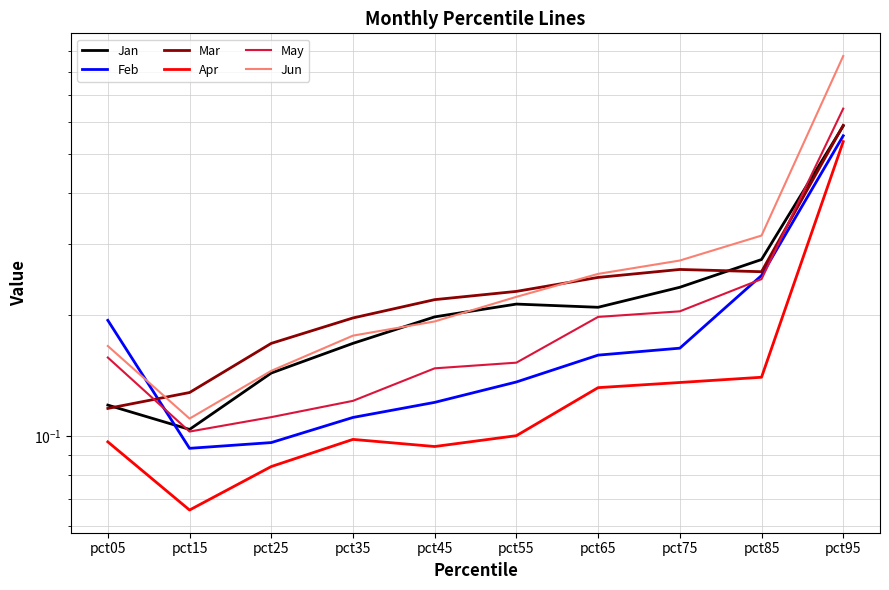

Which category has the highest value across all series?

pct95